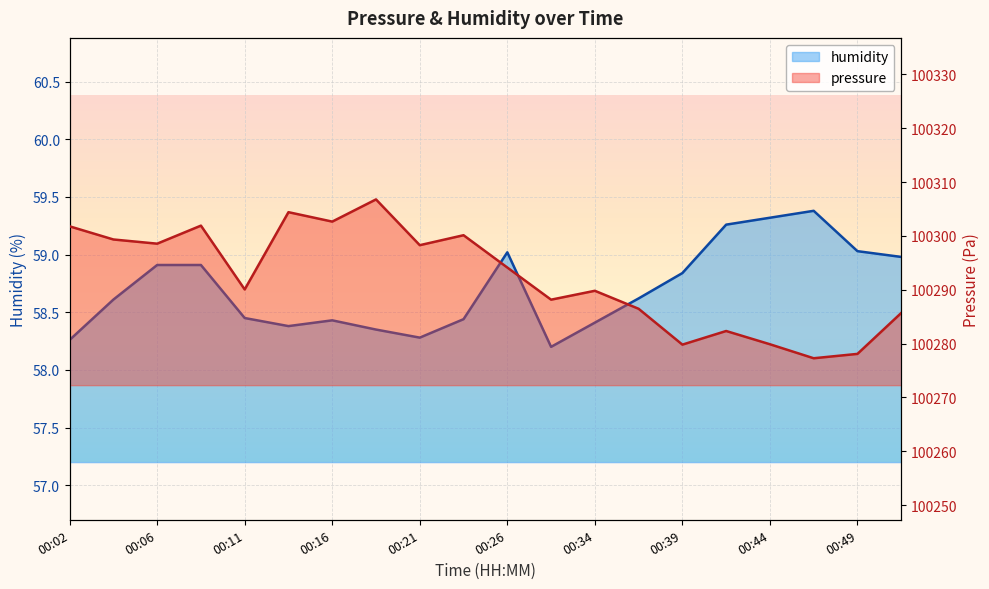

List the series in order of their overall mean, lowest first.

humidity, pressure